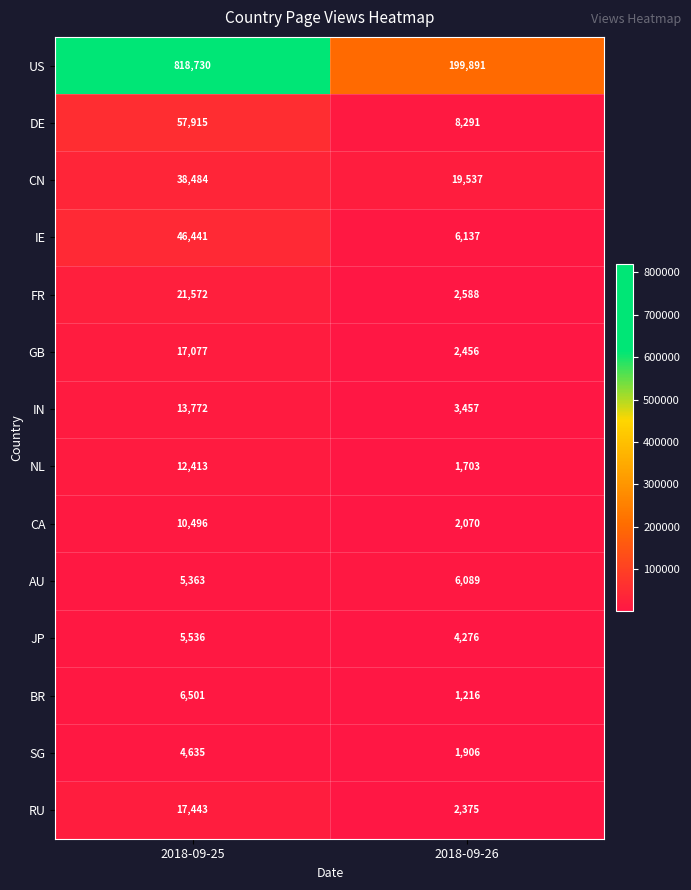

At which category is the sum across all series the highest?

2018-09-25